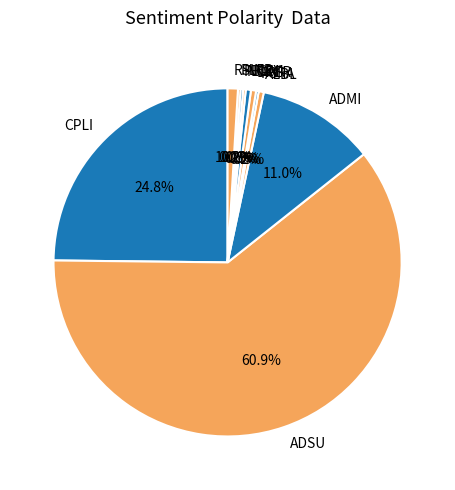

What is the majority slice?

ADSU